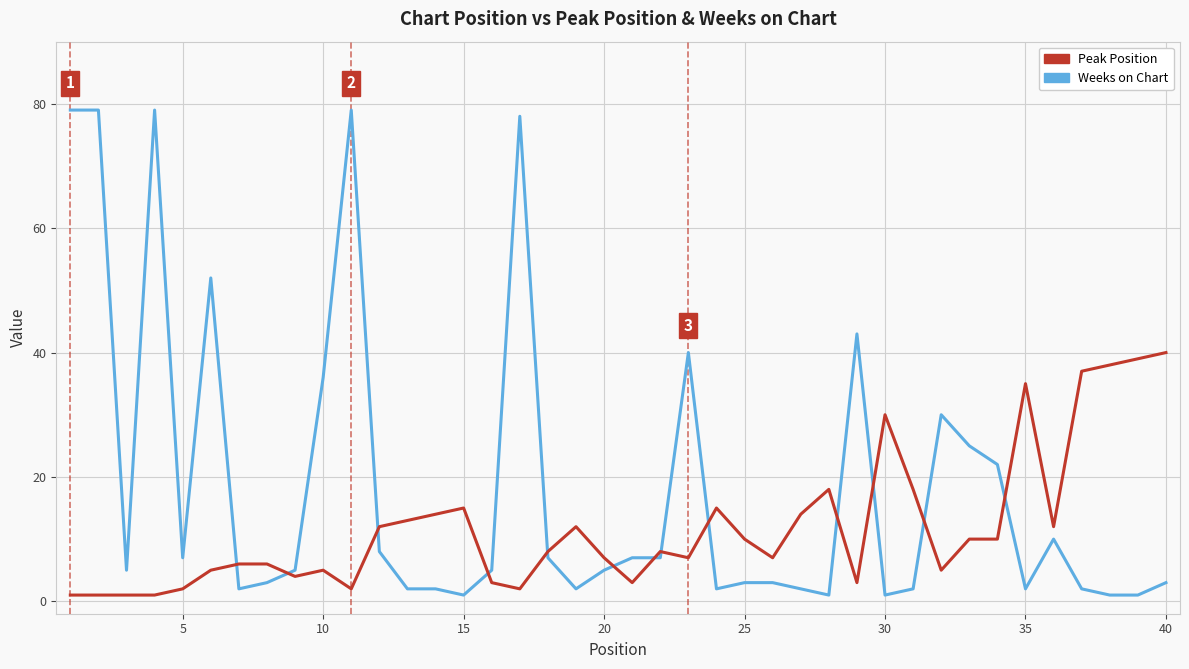

True or false: Peak Position and Weeks on Chart intersect in this chart.

True